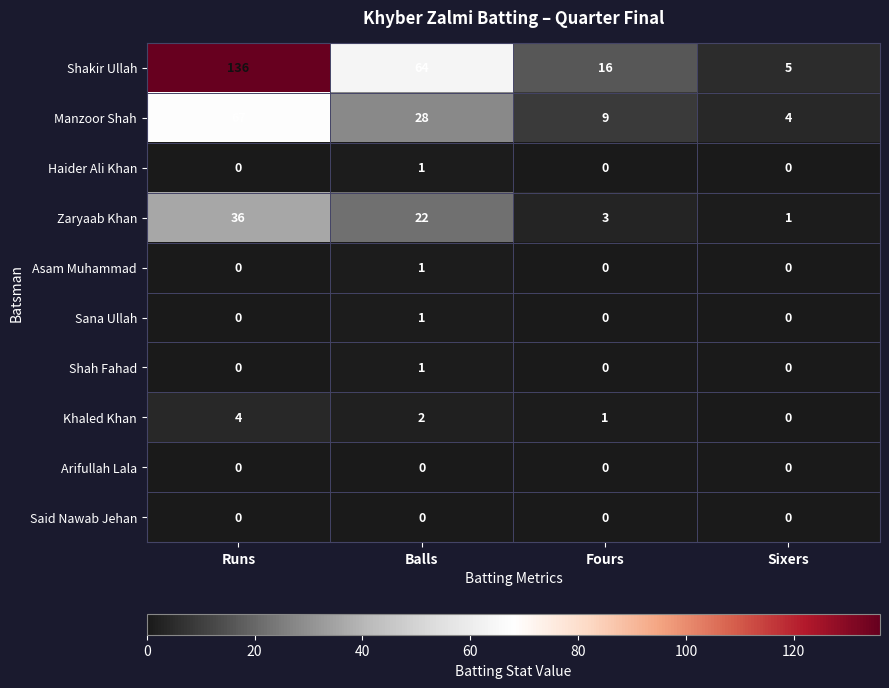

What is the highest value of the Shakir Ullah series?

136